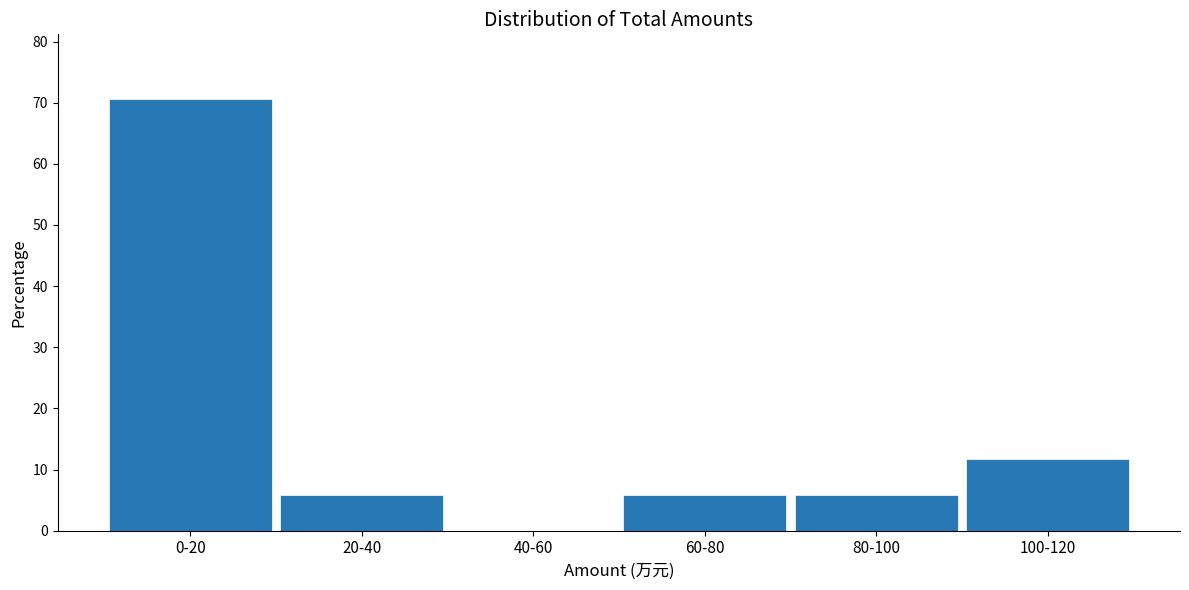

Reading left to right, list all the values displayed in this chart.

0-20=70.6	20-40=5.9	40-60=0.0	60-80=5.9	80-100=5.9	100-120=11.8